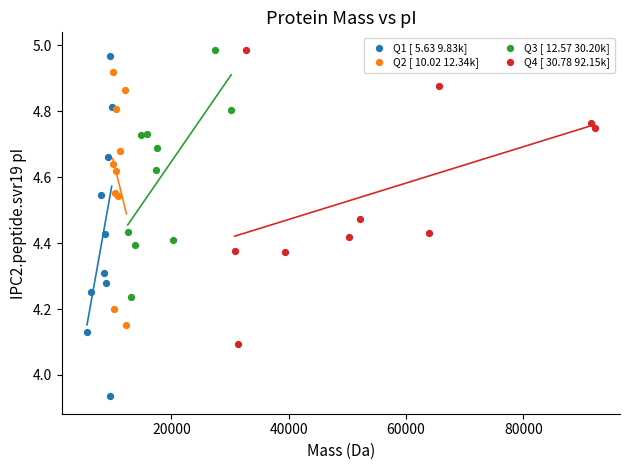

Which series has the largest Y range (max minus min)?

Q1 [ 5.63 9.83k]